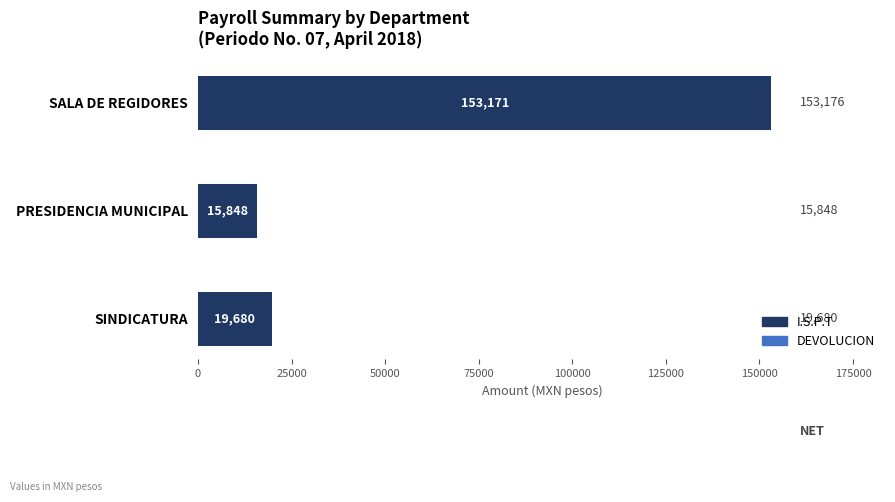

At which category is the sum across all series the highest?

SALA DE REGIDORES